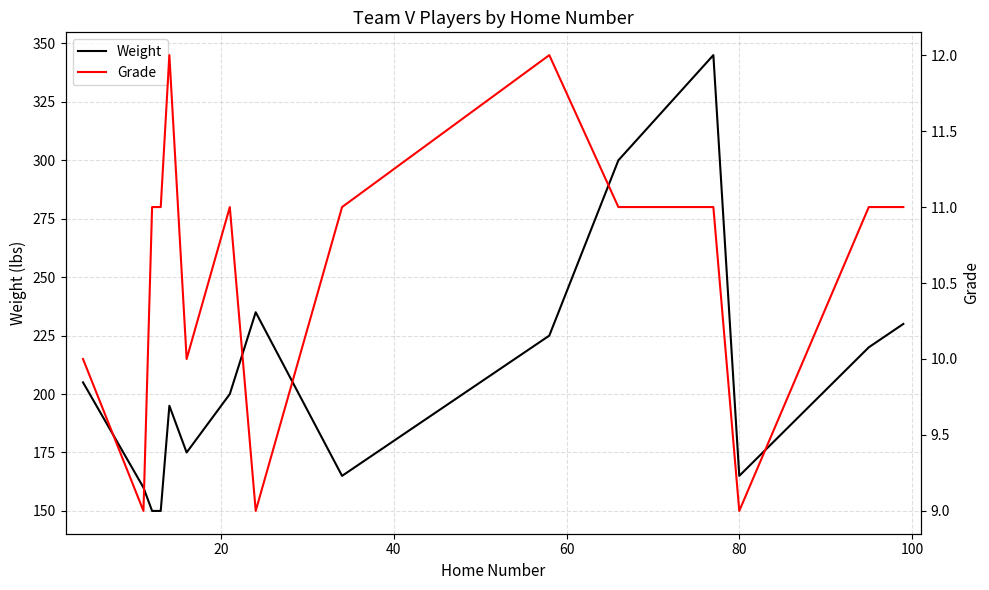

How many data points in Grade are less than 11?

5